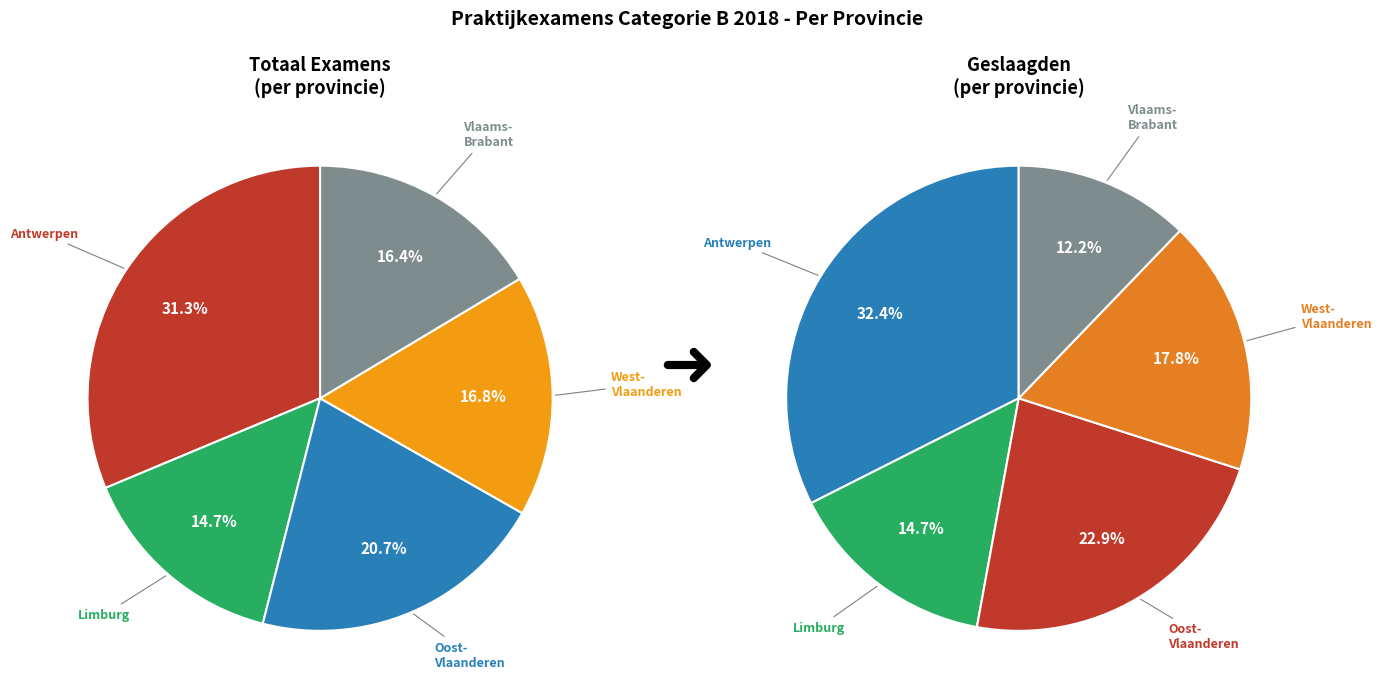

Count the number of slices in the pie.

5